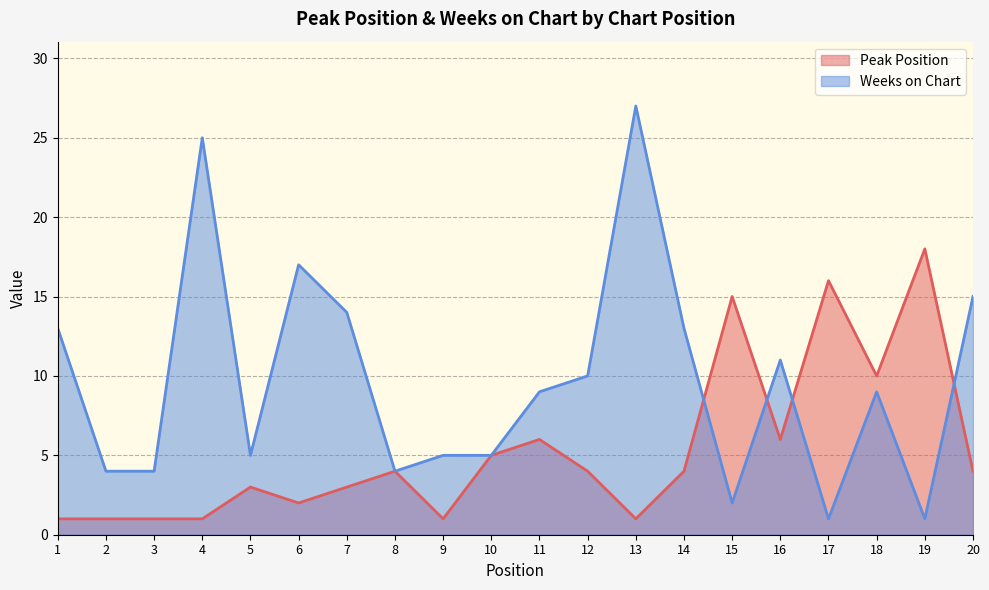

Which series has the widest spread of values?

Weeks on Chart